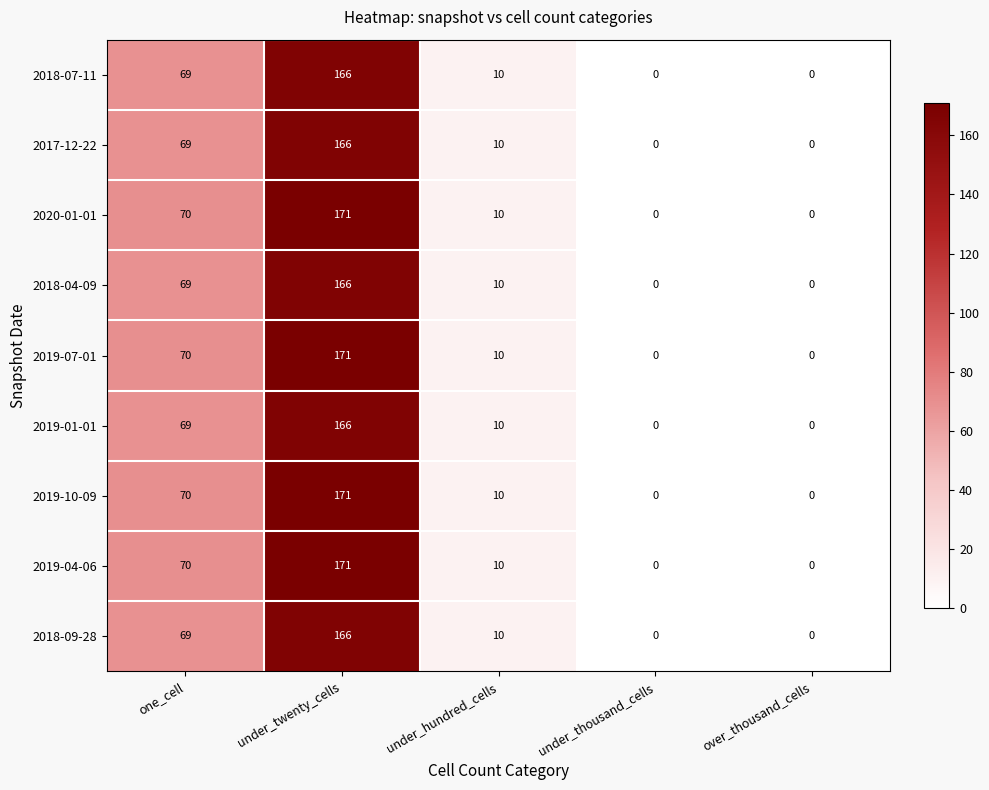

True or false: 2018-07-11 has a value of 118 at one_cell.

False